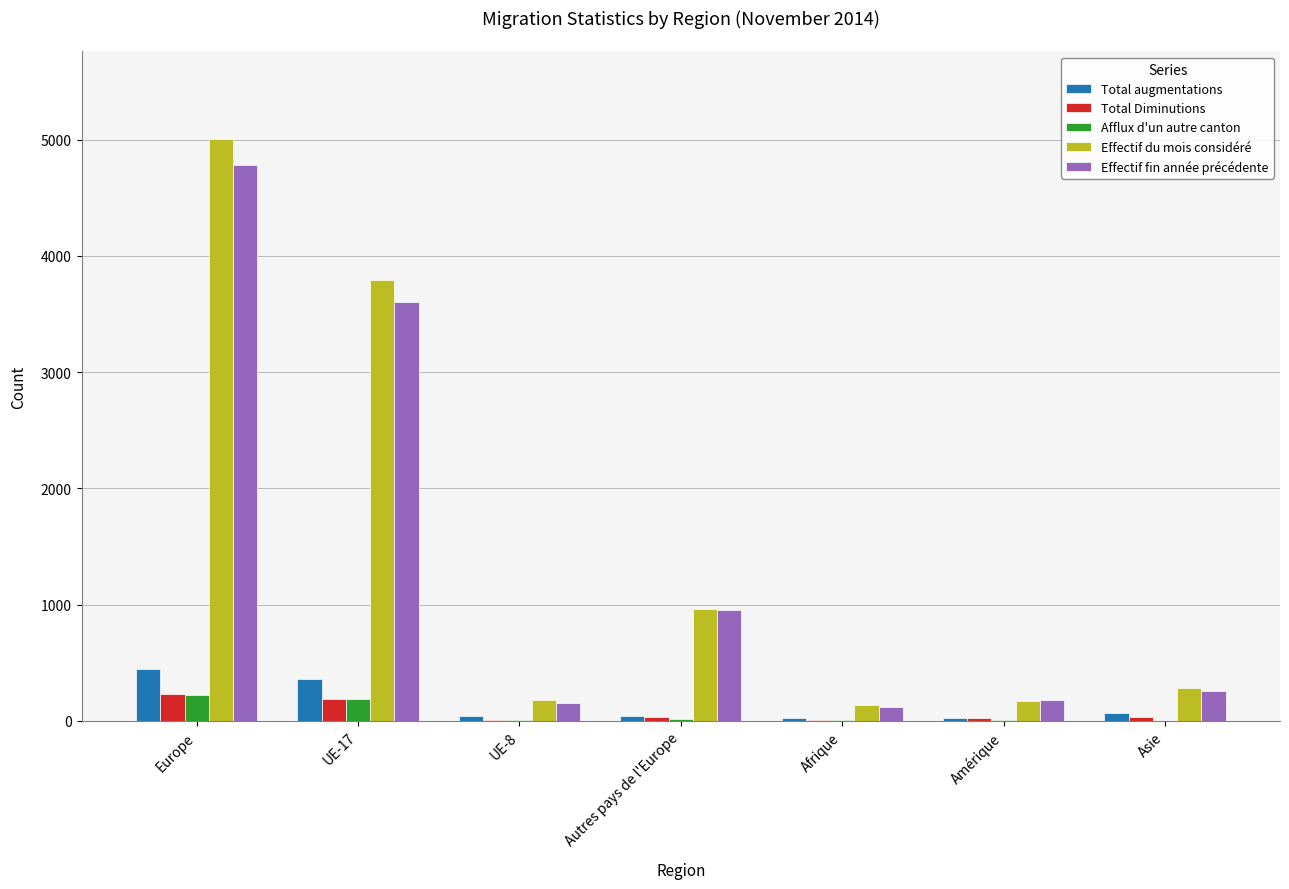

What is the maximum value for Effectif du mois considéré?

5008